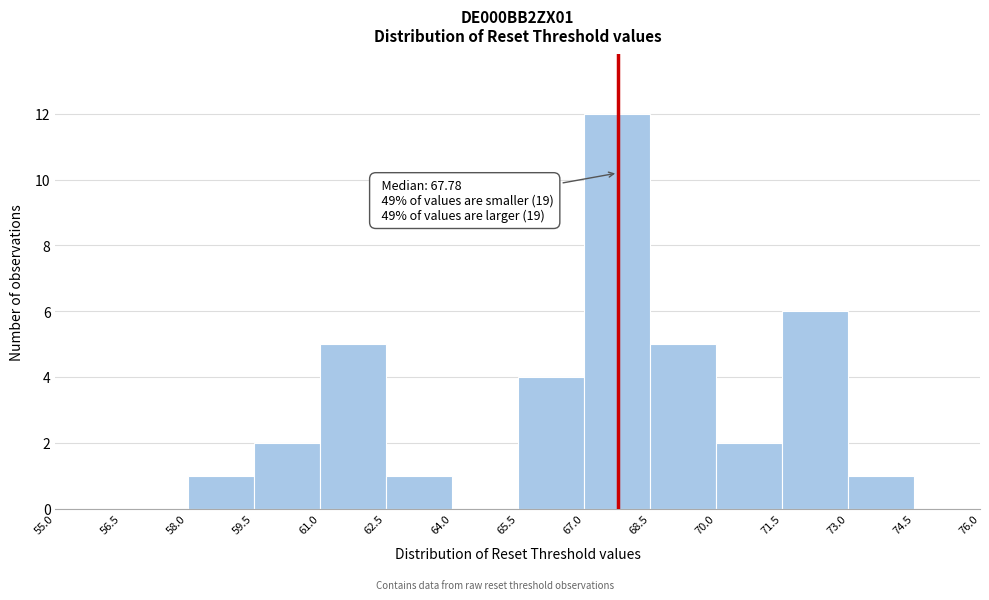

Over which range of the x-axis is the bar tallest?

67.0 to 68.5